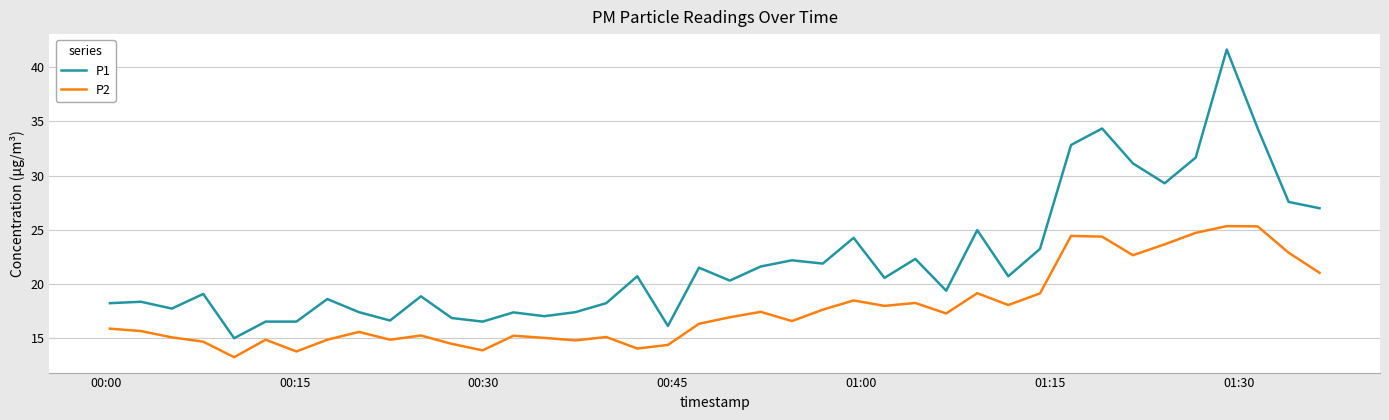

True or false: P1 and P2 intersect in this chart.

False